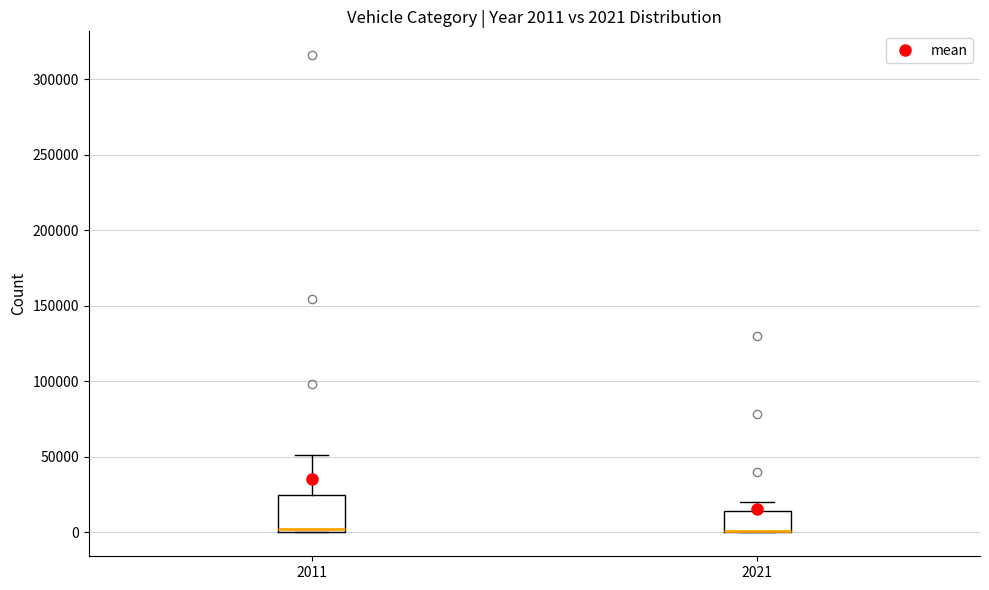

Comparing the boxes themselves (not the whiskers), which one is the tallest?

2011